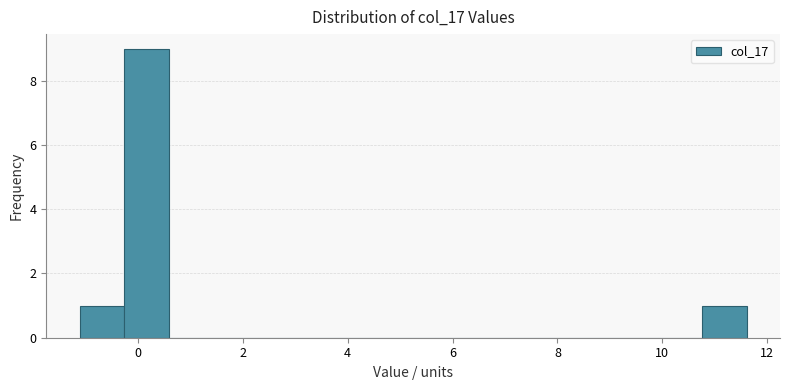

Which range on the x-axis has the tallest bar?

-0.2 to 0.6